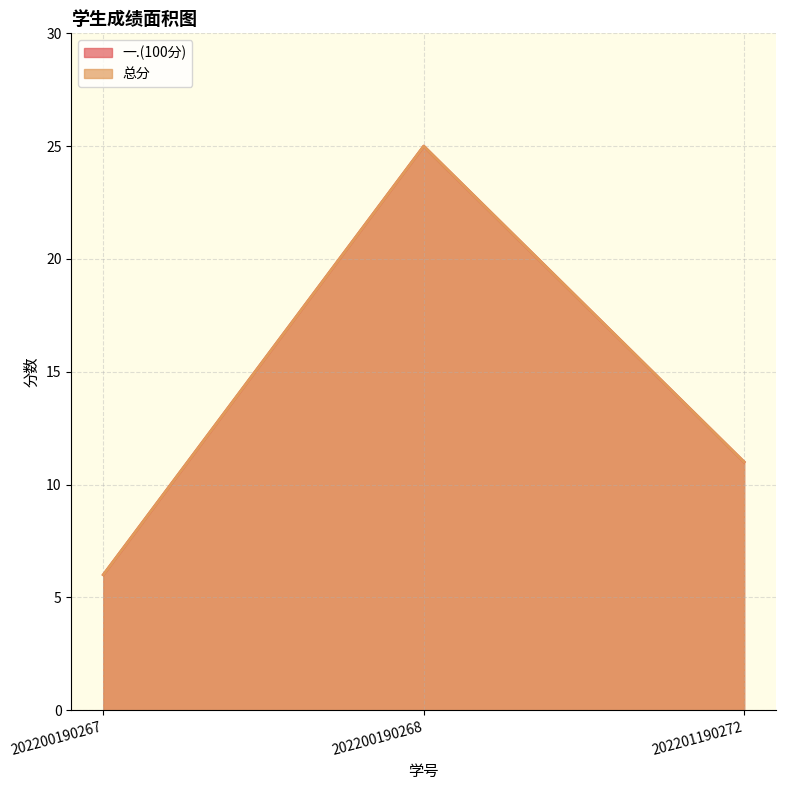

What are all the series names shown in the legend?

一.(100分), 总分